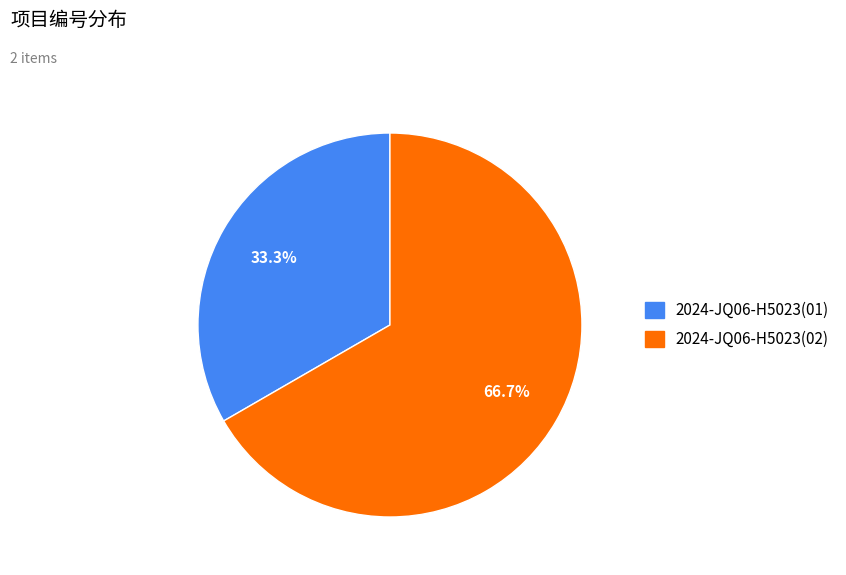

To the nearest percent, what is the combined percentage of 2024-JQ06-H5023(01) and 2024-JQ06-H5023(02)?

100%